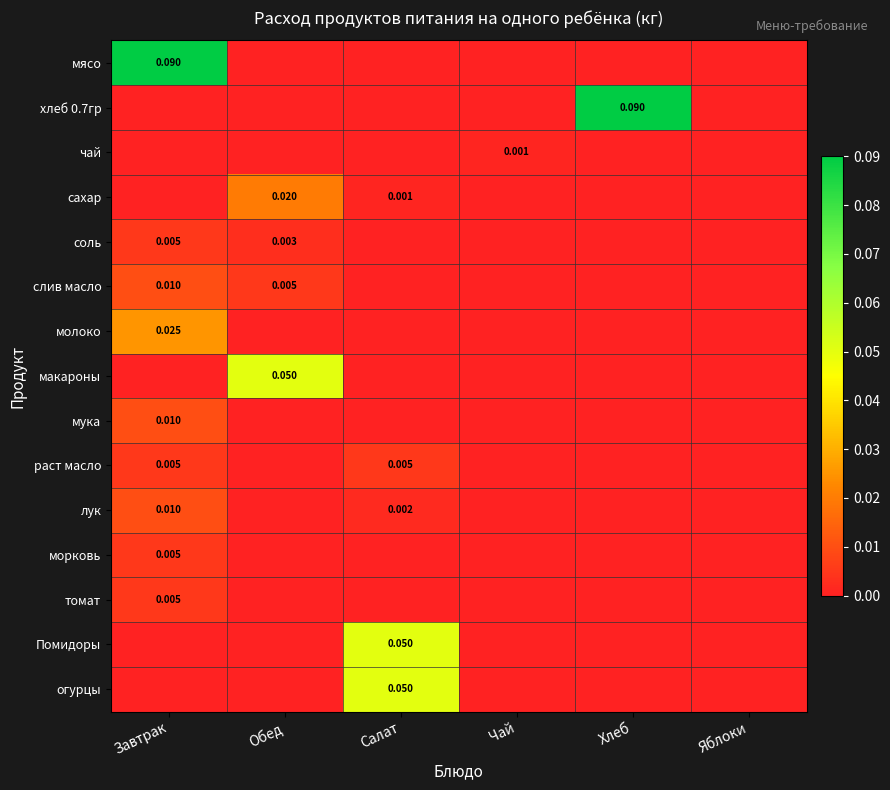

Which series has the largest total across all categories?

мясо